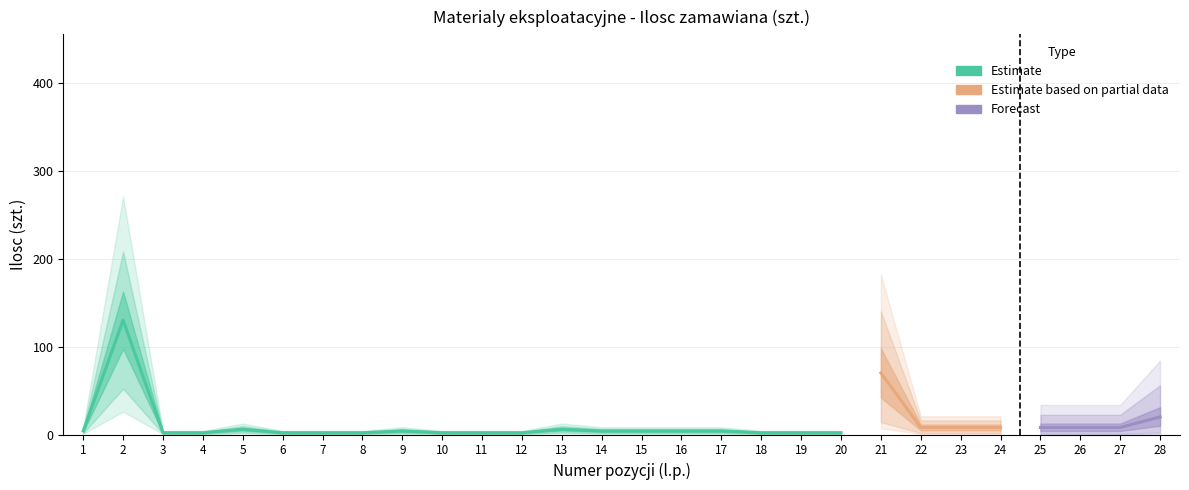

What is the sum of all values?

326